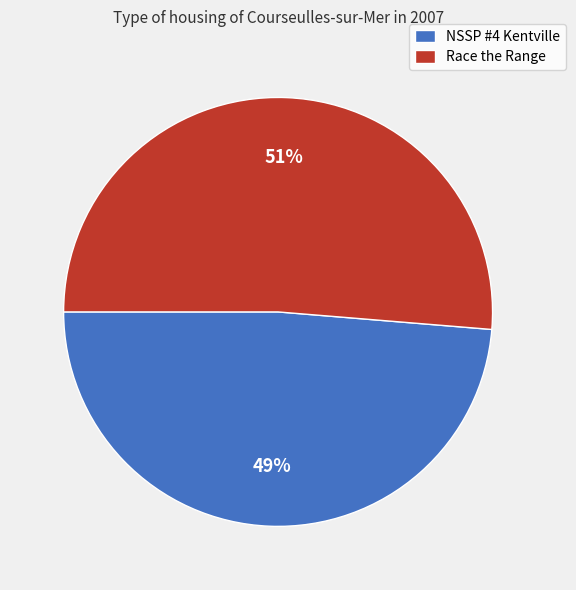

The NSSP #4 Kentville slice represents 49% of the pie. True or false?

True